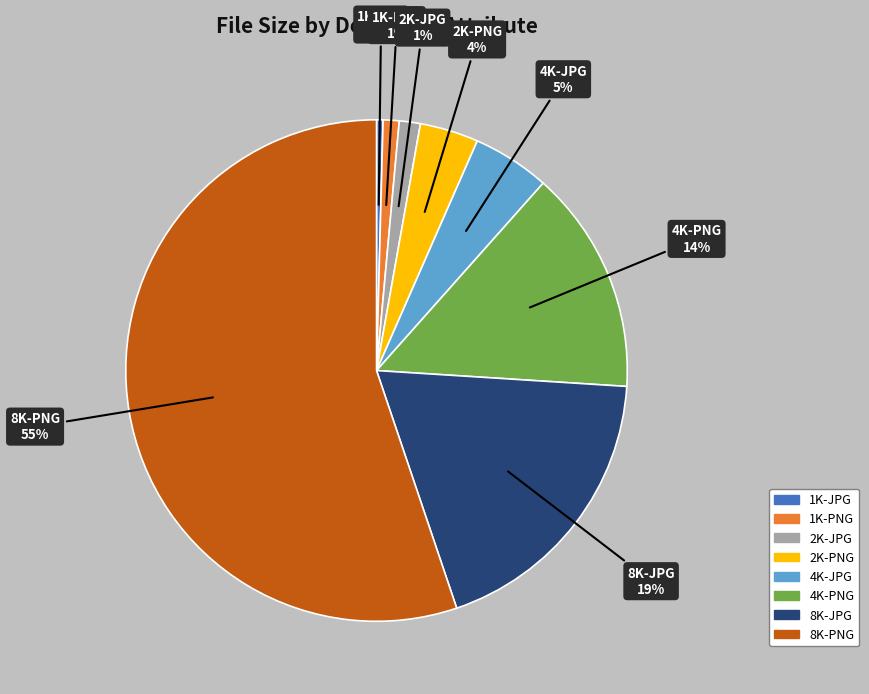

To the nearest percent, what is the combined percentage of 2K-JPG and 2K-PNG?

5%